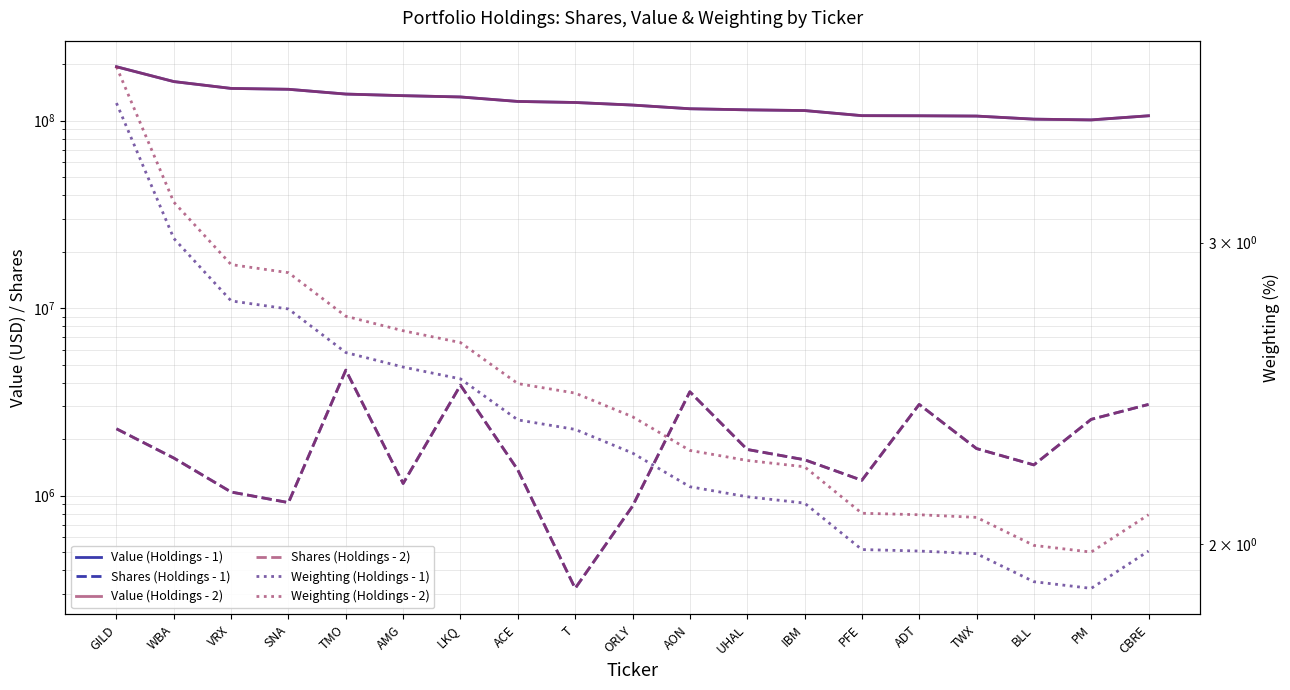

Between TMO and PM, which series saw the biggest shift?

Value (Holdings - 1)